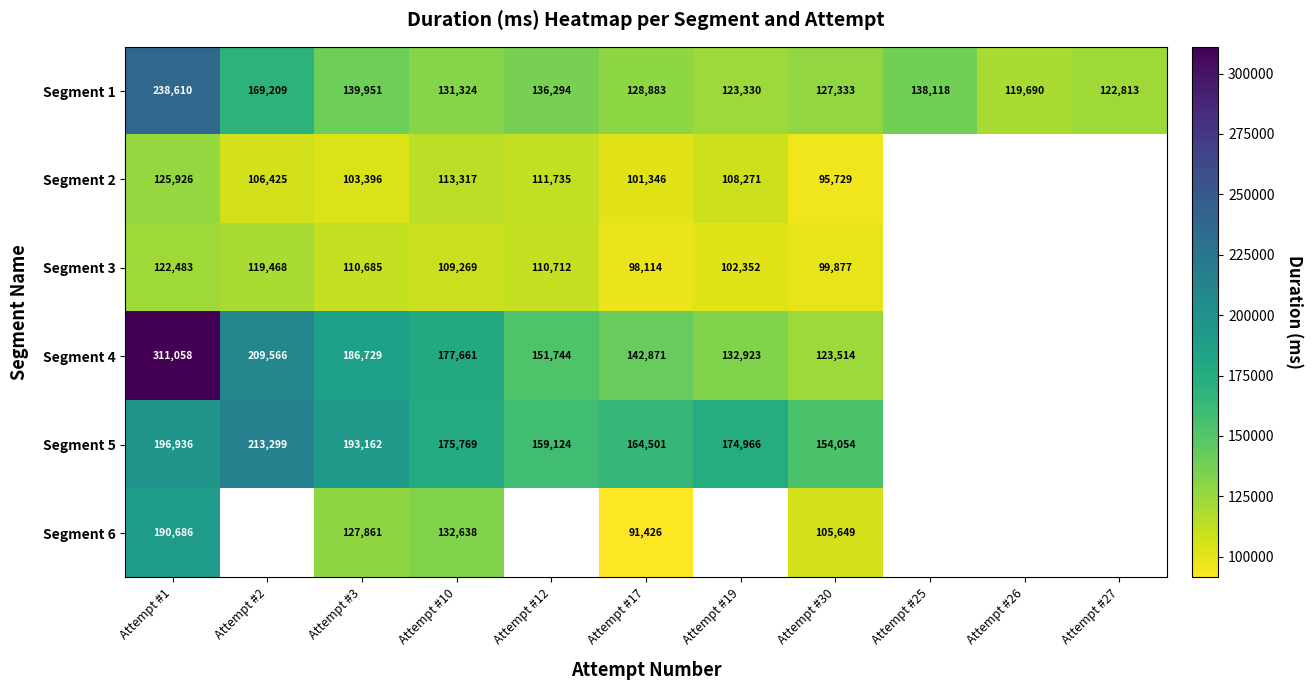

Is the value of Segment 1 at Attempt #19 greater than the value of Segment 5 at Attempt #19?

No